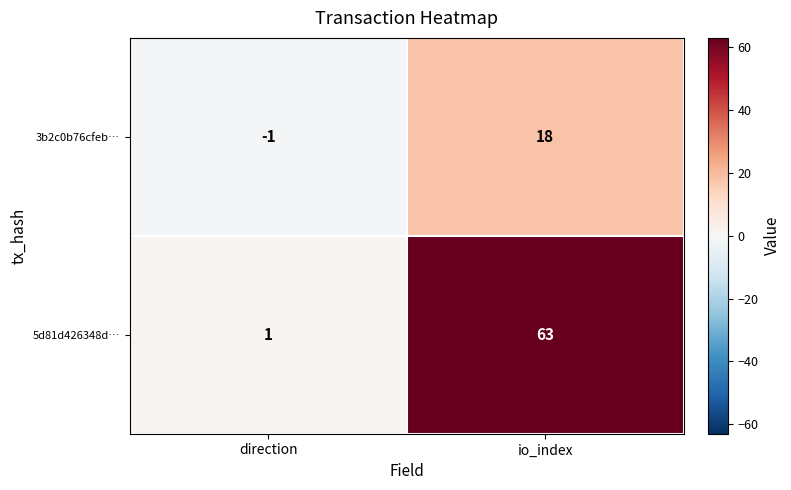

List the series in order of their overall mean, lowest first.

3b2c0b76cfeb…, 5d81d426348d…